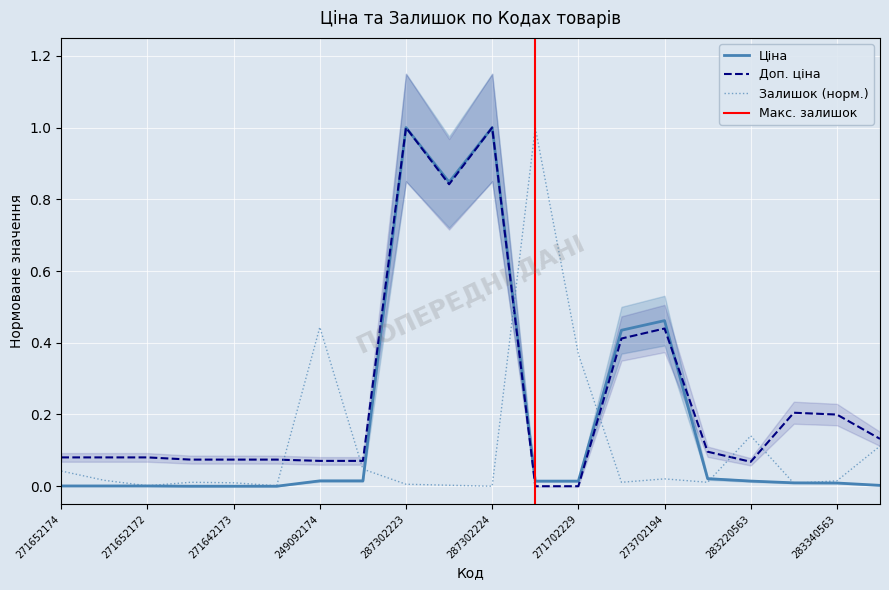

At which category is the sum across all series the highest?

287302223